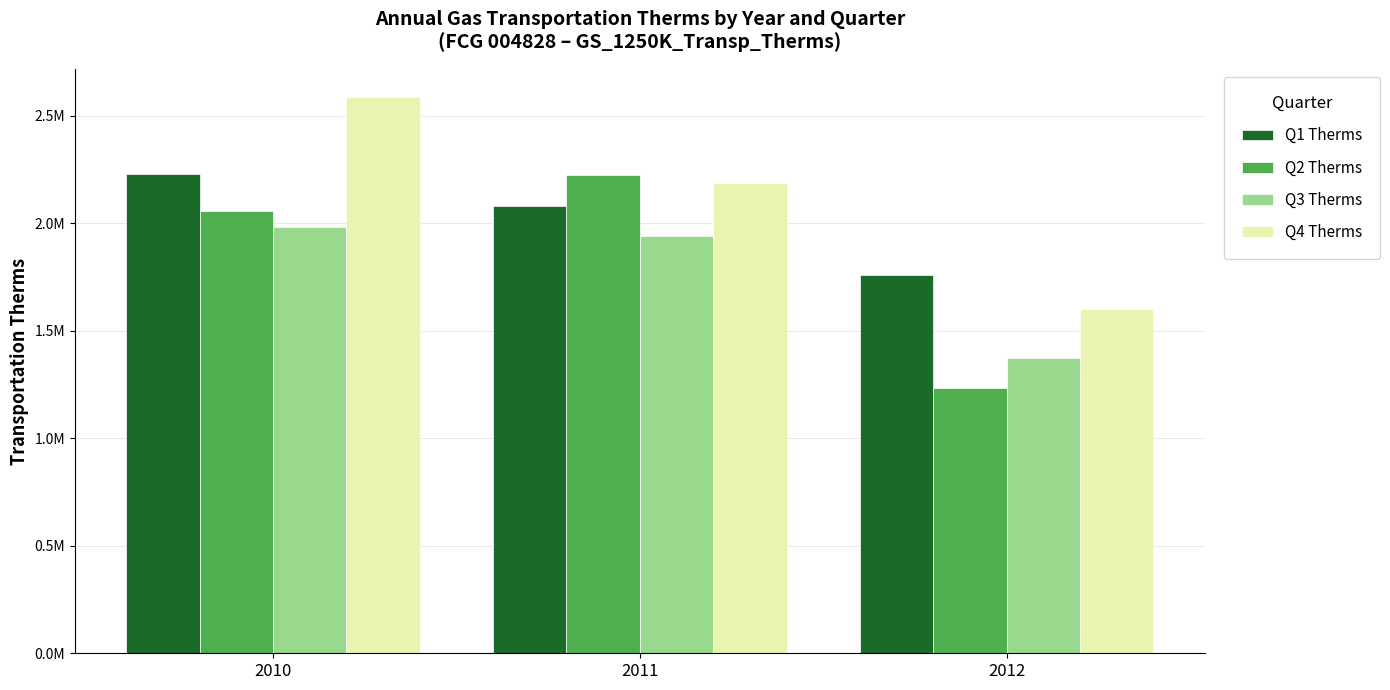

What are all the series names shown in the legend?

Q1 Therms, Q2 Therms, Q3 Therms, Q4 Therms